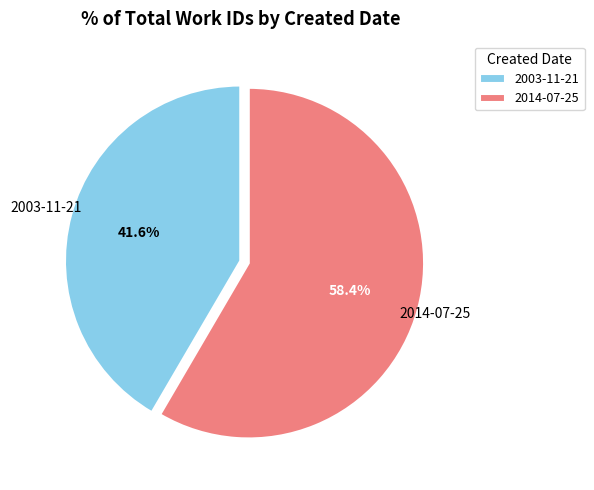

What is the total percentage of 2014-07-25 and 2003-11-21?

100.0%